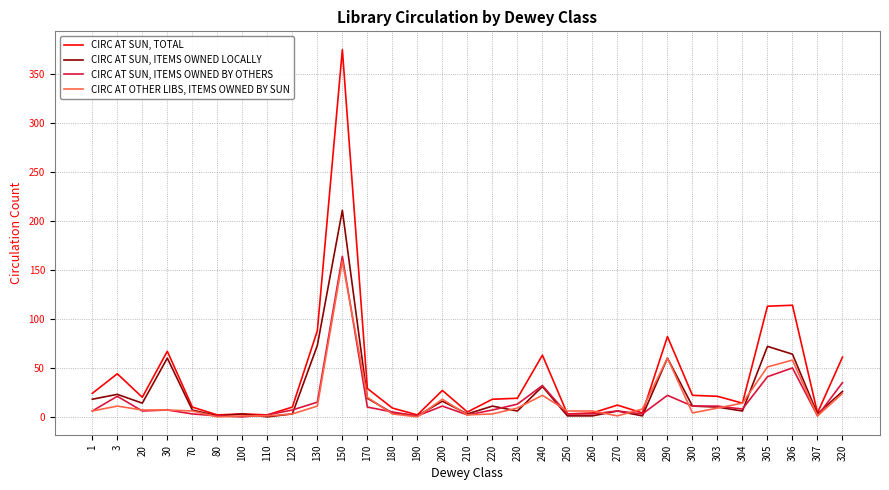

What is the sum of all CIRC AT SUN, ITEMS OWNED LOCALLY values?

765